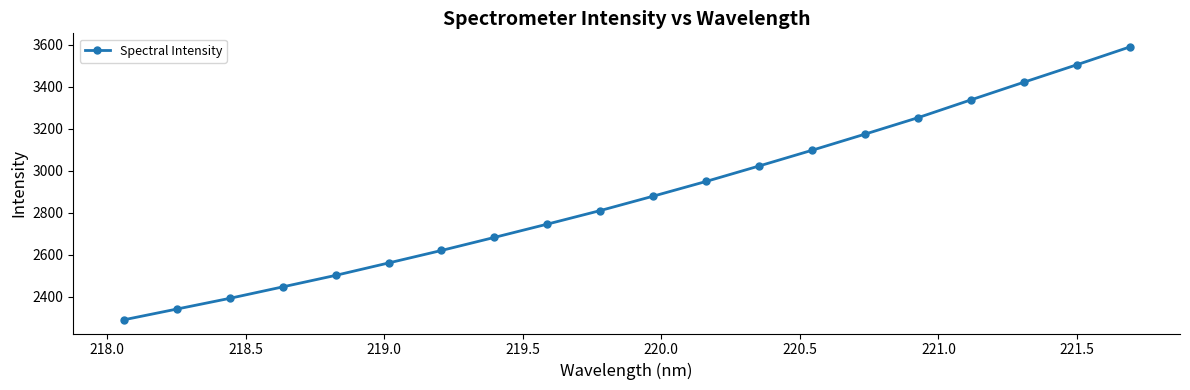

What is the maximum value shown in the chart?

3590.2